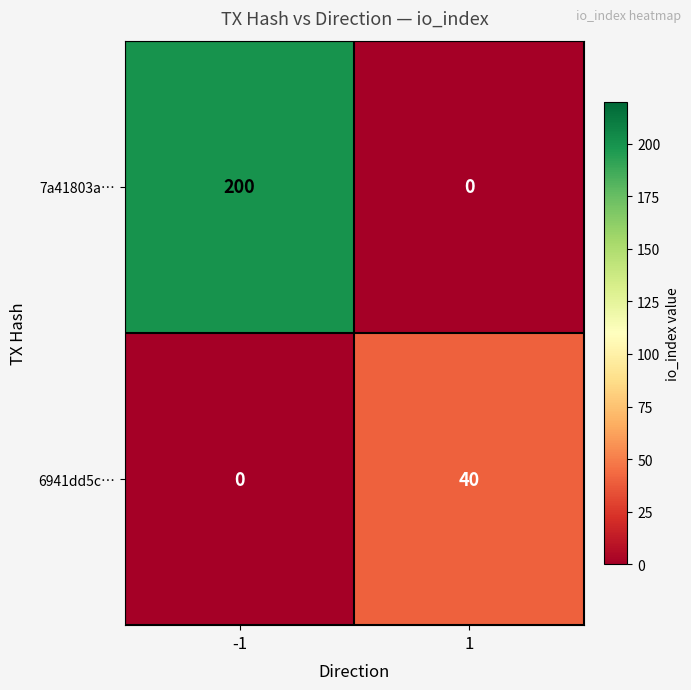

Count the number of data series in this chart.

2